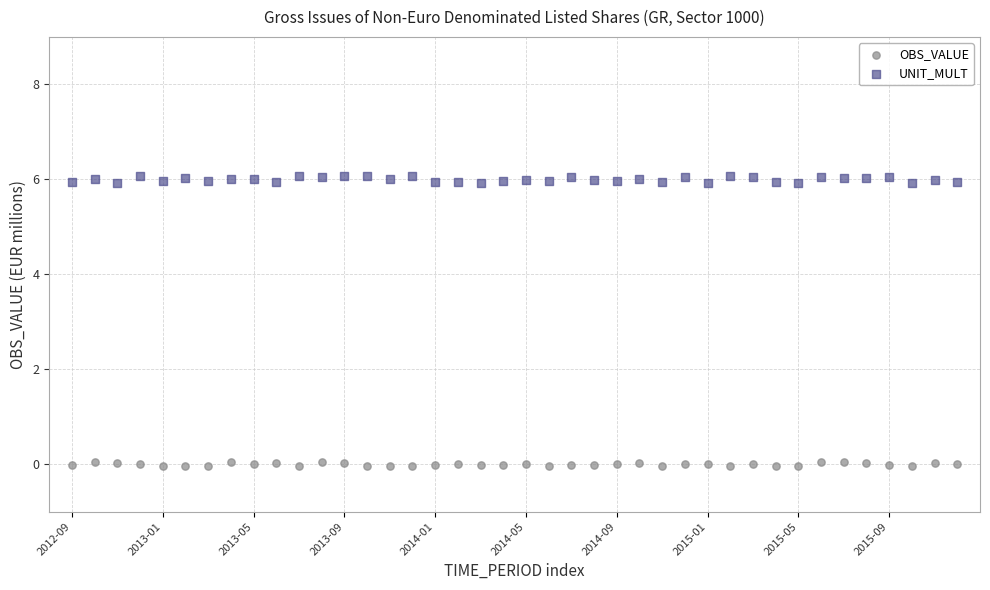

Which series contains the lowest Y value?

OBS_VALUE